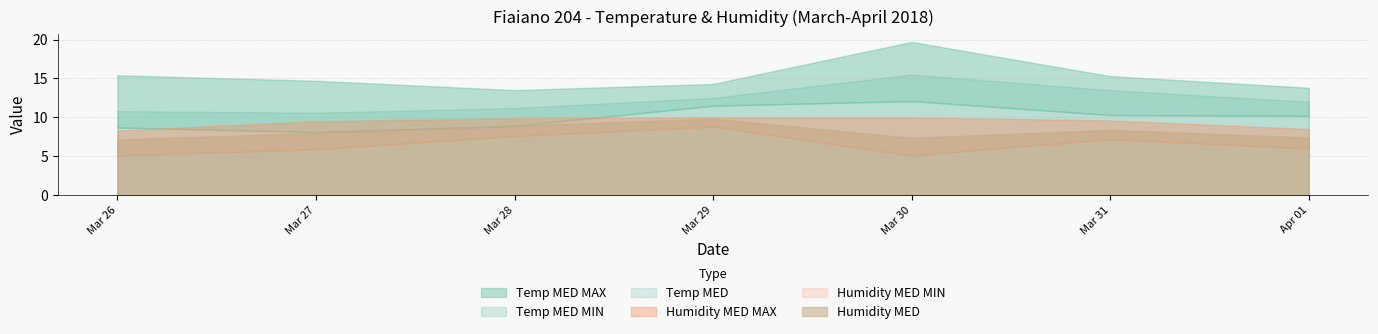

What position from the left is 2018-03-29?

4